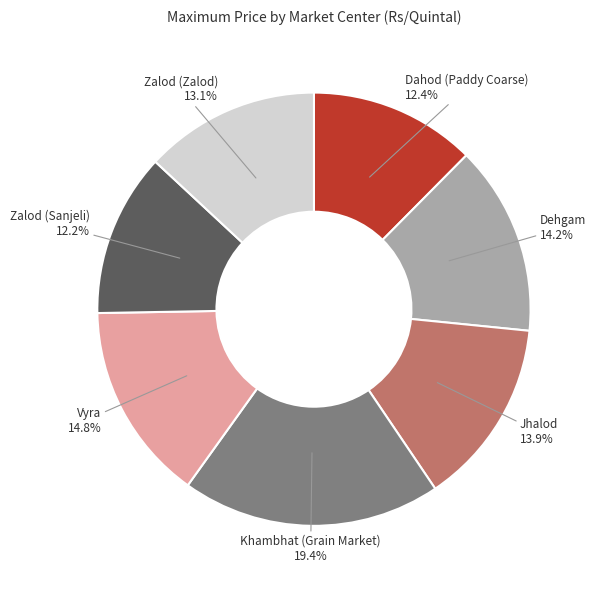

Which category has the biggest portion of the pie?

Khambhat (Grain Market)